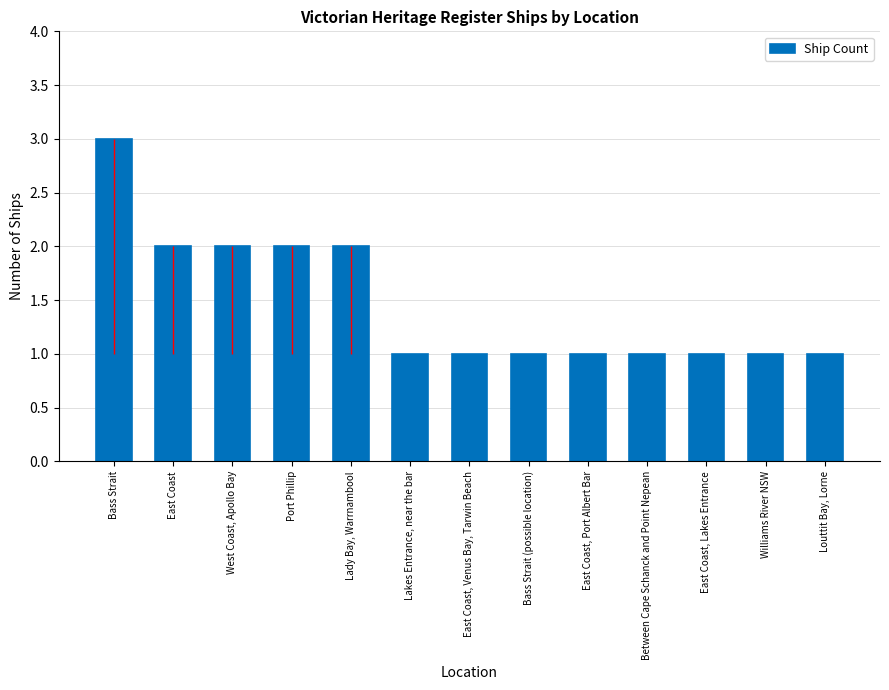

What is the ratio of the value at East Coast, Venus Bay, Tarwin Beach to the value at Bass Strait?

0.3